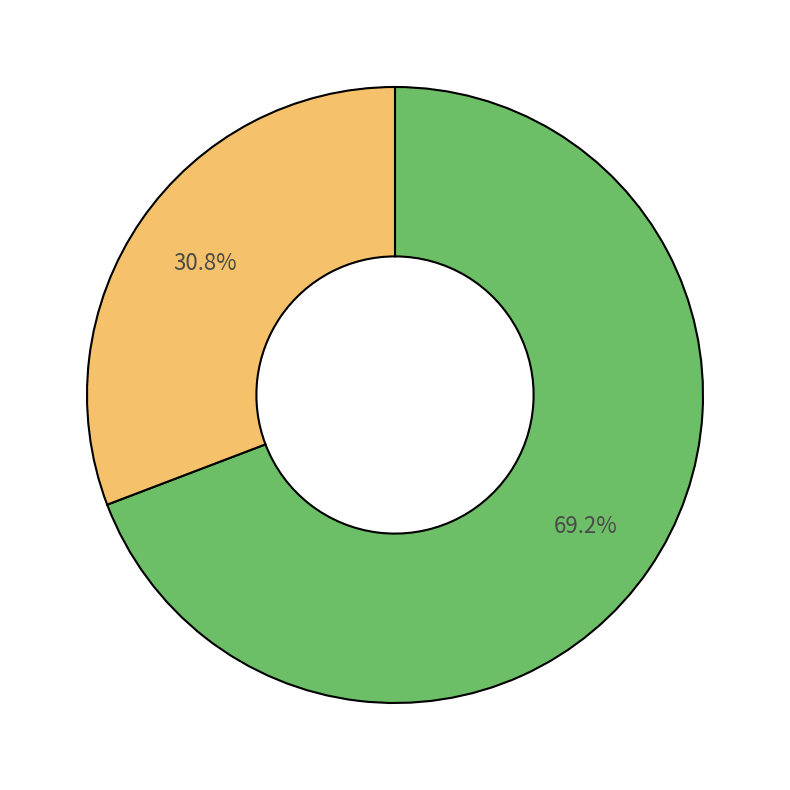

To the nearest percent, what is the average slice percentage?

50%